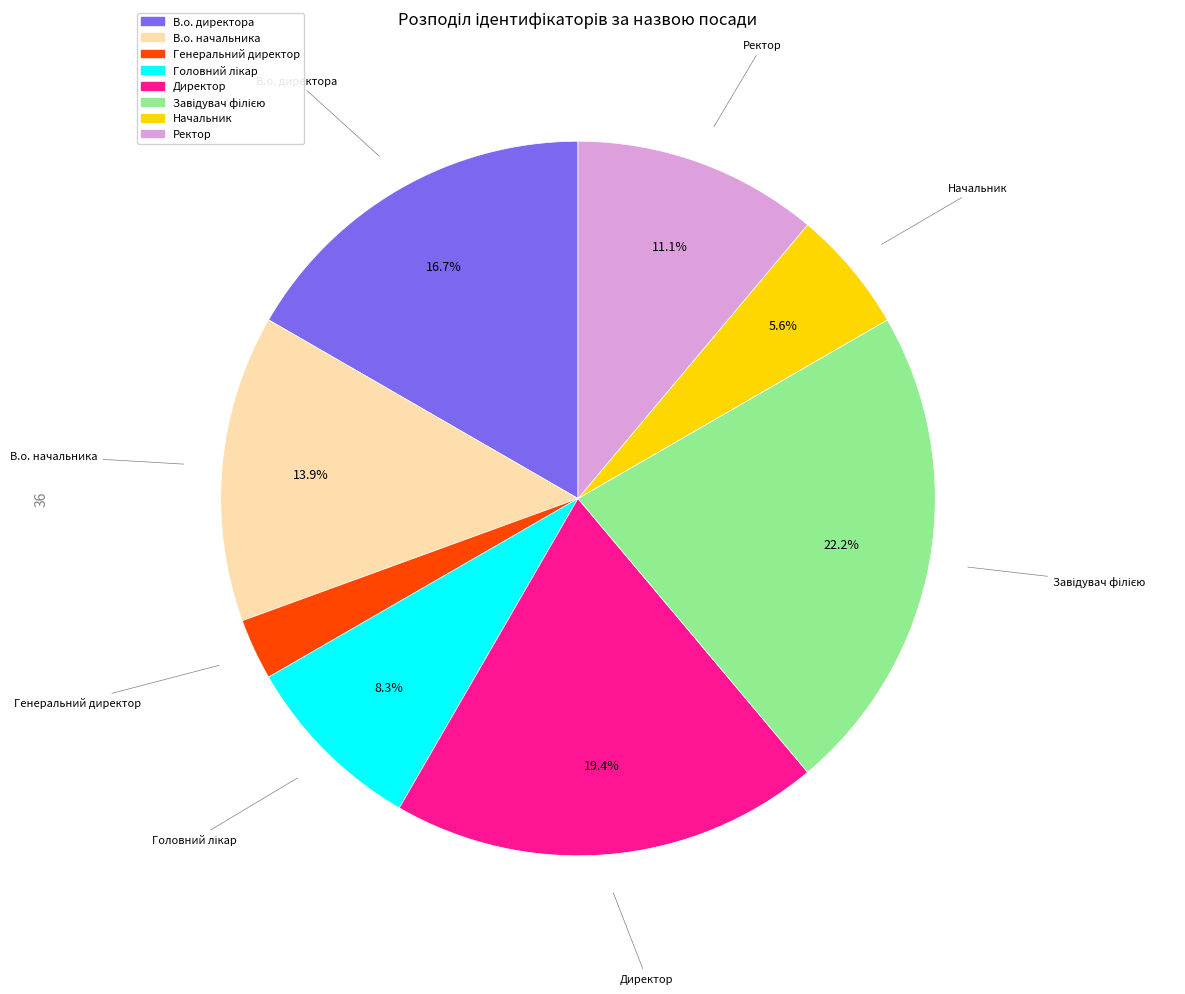

To the nearest percent, what is the combined percentage of Ректор and Начальник?

17%